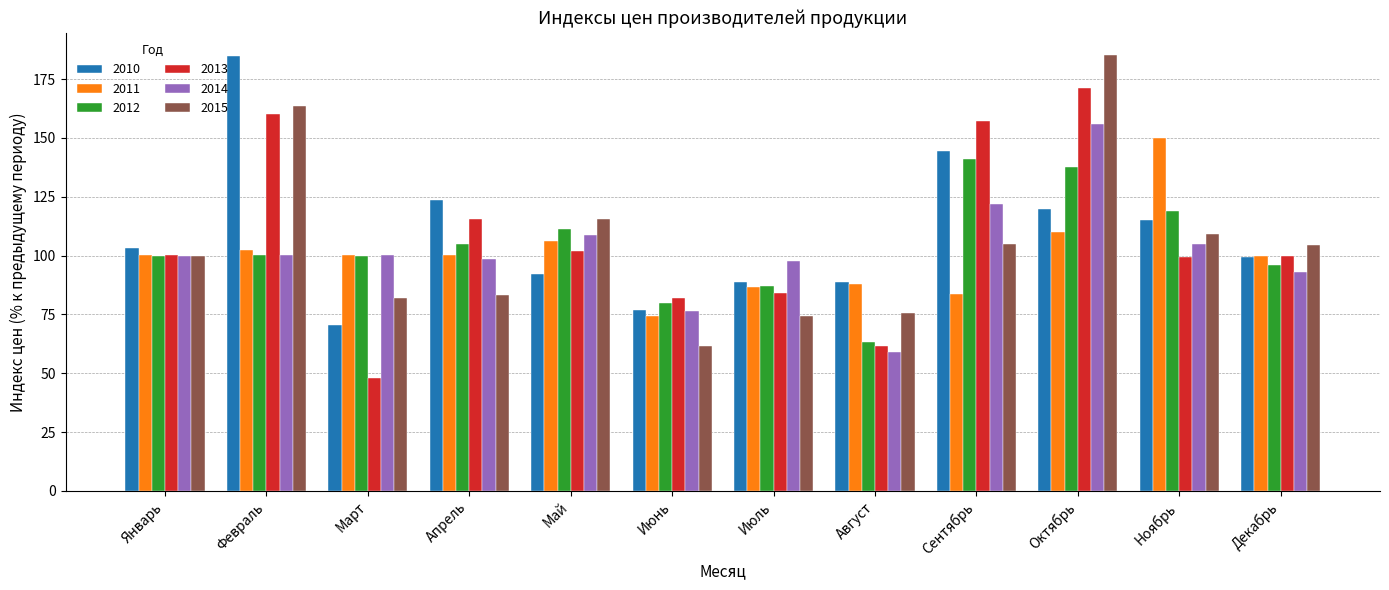

How many series are shown in this chart?

6